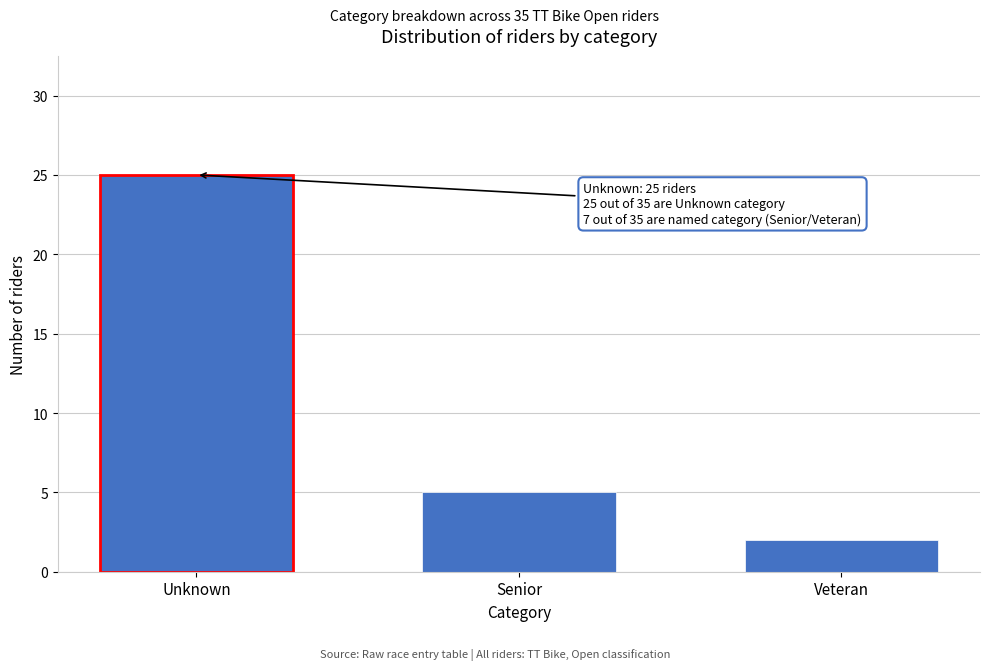

Reading right to left, extract all data points from this chart.

2	5	25